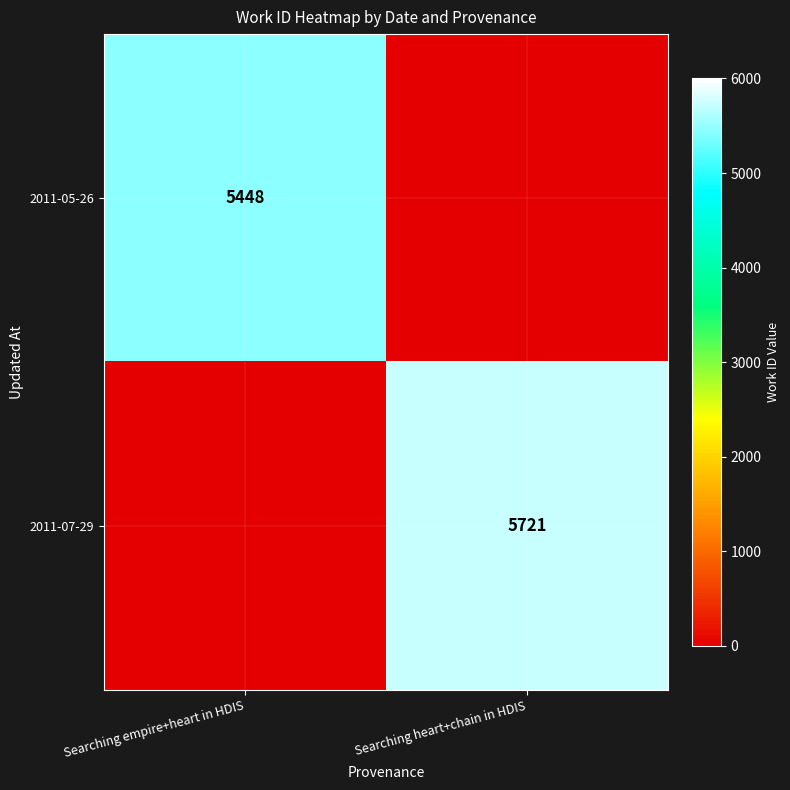

Is it true that 2011-05-26 equals 9417 at Searching empire+heart in HDIS?

False